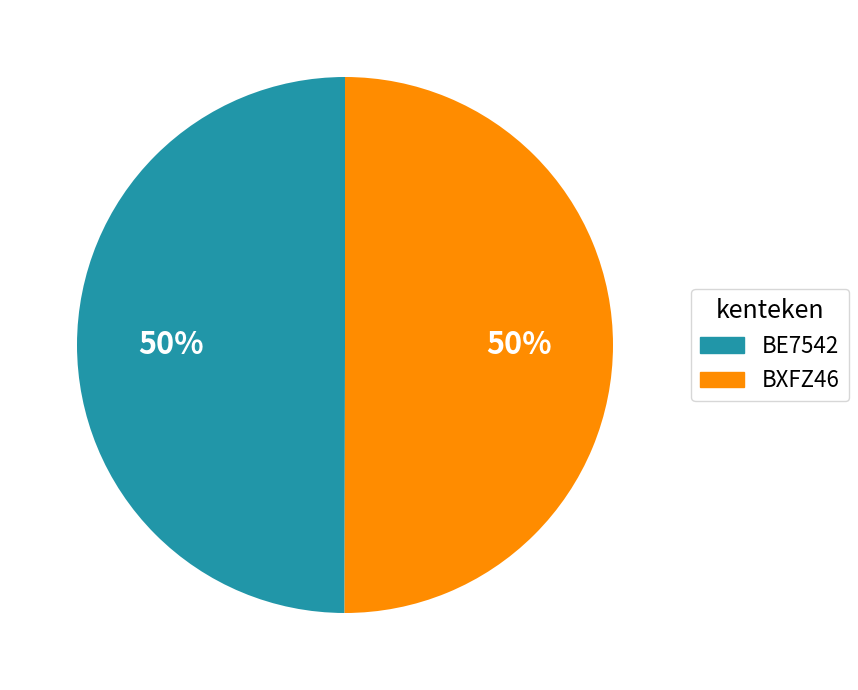

What is the ratio of the value at BXFZ46 to the value at BE7542?

1.0